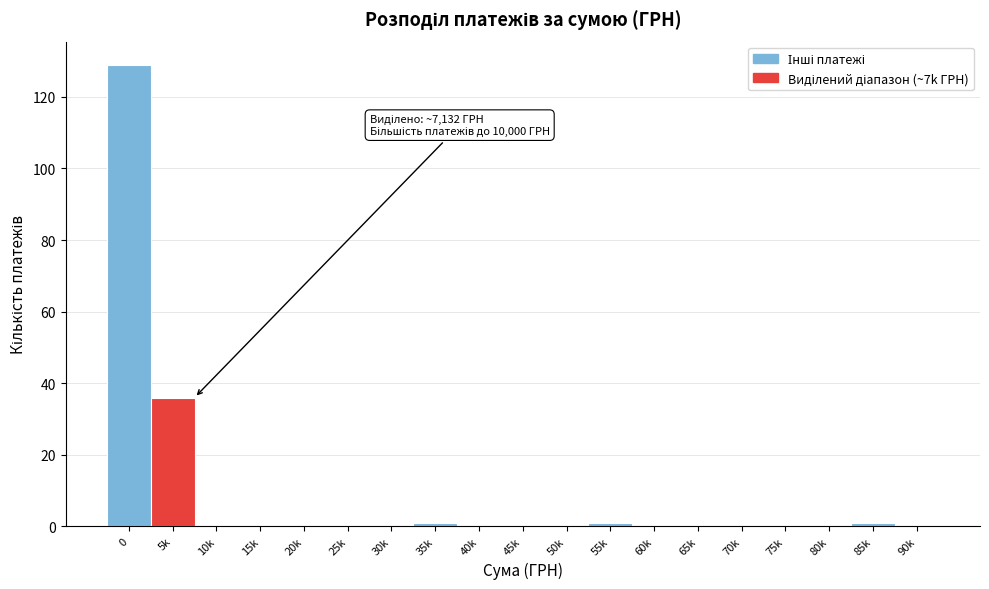

Reading right to left, what are all the values shown in this chart?

90k=0	85k=1	80k=0	75k=0	70k=0	65k=0	60k=0	55k=1	50k=0	45k=0	40k=0	35k=1	30k=0	25k=0	20k=0	15k=0	10k=0	5k=36	0=129